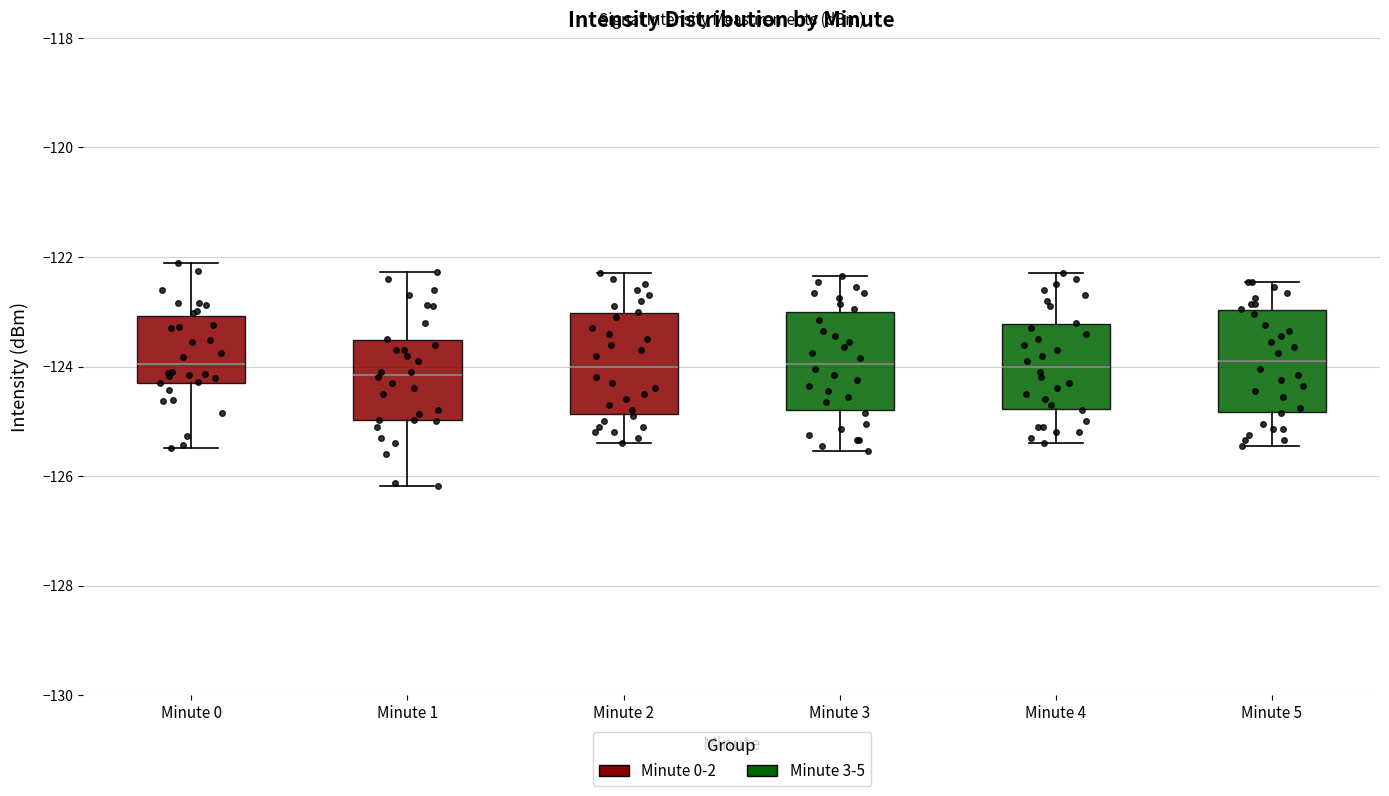

Reading left to right, transcribe this box plot: for each box, give where its median line is, the range the box spans, and where its two whiskers end, as read against the y-axis. The values are not printed on the chart, so give them approximately, as read against the axis.

Minute 0: median -124.0, box -124.2 to -123.0, whiskers -125.4 to -122.2
Minute 1: median -124.2, box -125.0 to -123.6, whiskers -126.2 to -122.2
Minute 2: median -124.0, box -124.8 to -123.0, whiskers -125.4 to -122.2
Minute 3: median -124.0, box -124.8 to -123.0, whiskers -125.6 to -122.4
Minute 4: median -124.0, box -124.8 to -123.2, whiskers -125.4 to -122.2
Minute 5: median -123.8, box -124.8 to -123.0, whiskers -125.4 to -122.4